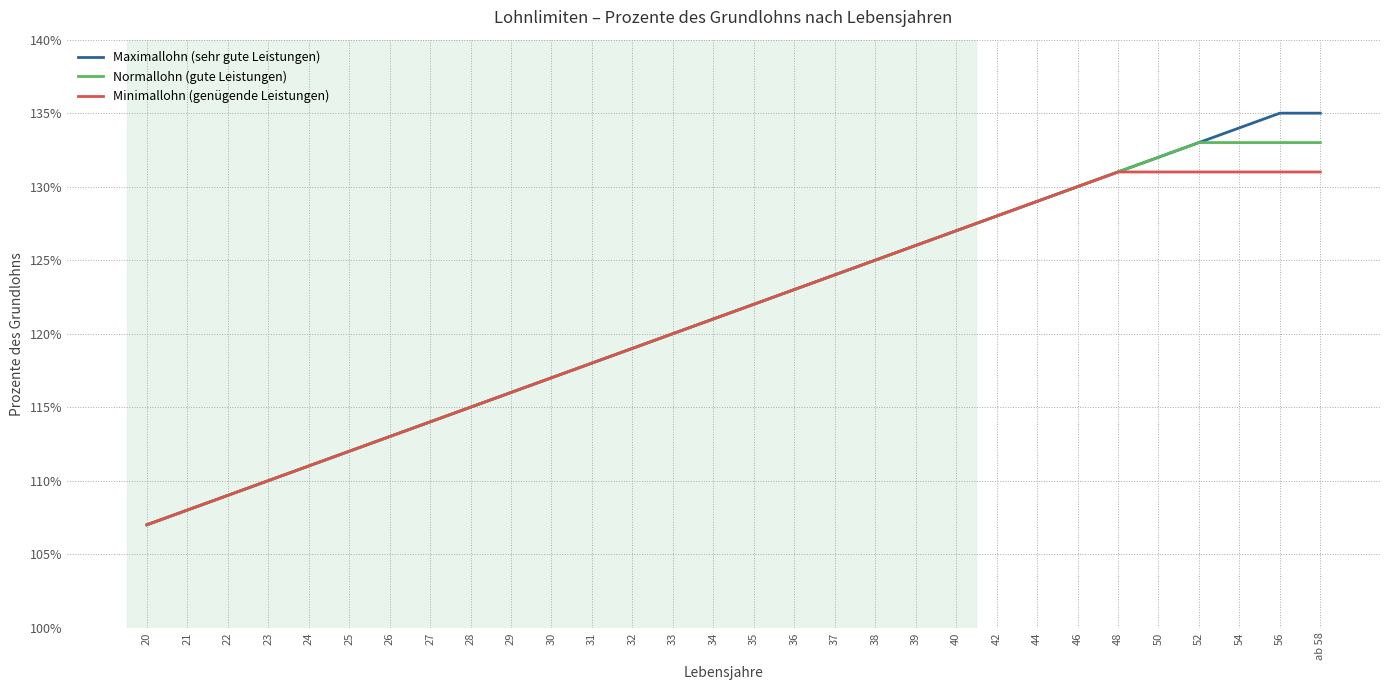

What position from the left is 39?

20